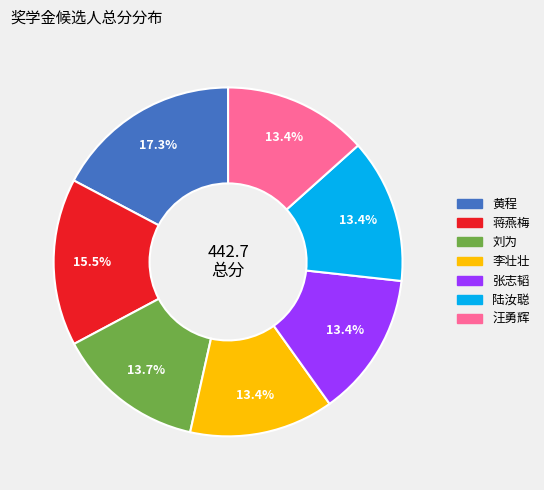

Which slice is the largest?

黄程